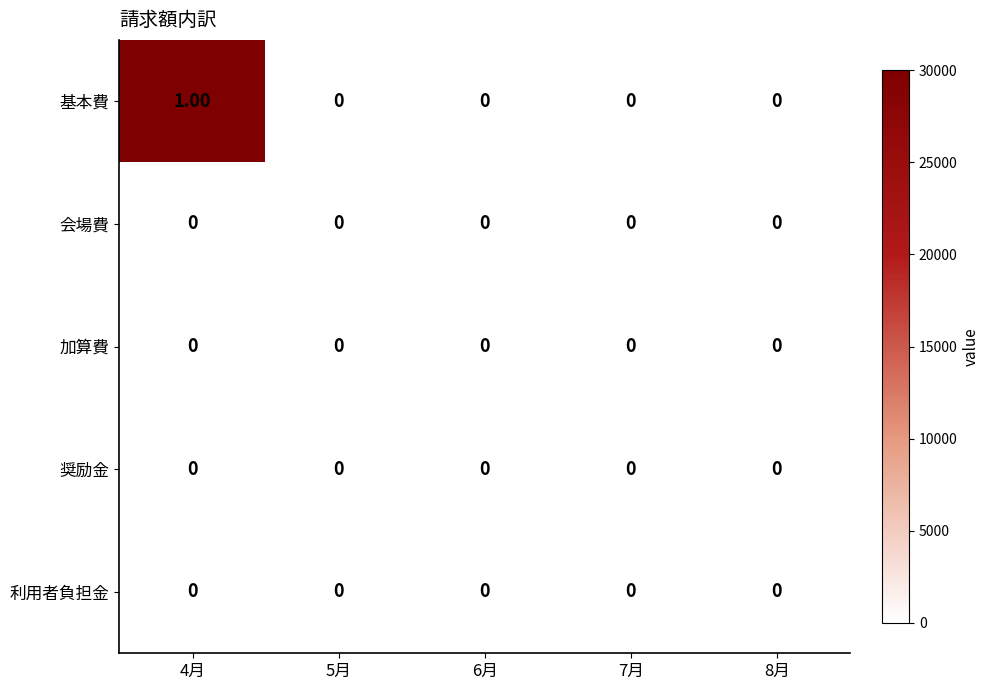

Which series has the largest total across all categories?

基本費